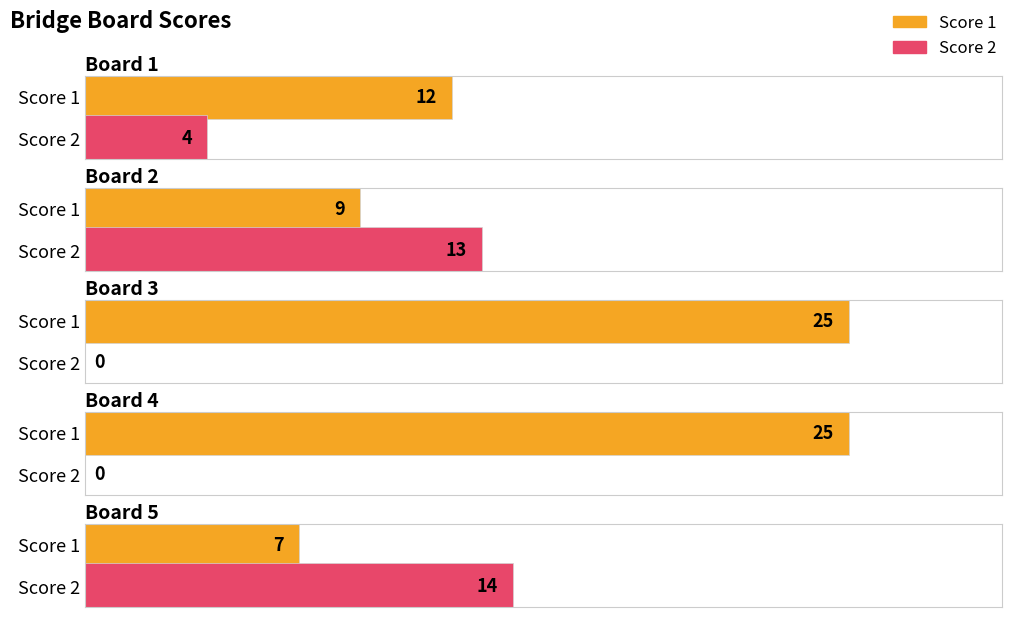

What are all the series names shown in the legend?

Score 1, Score 2